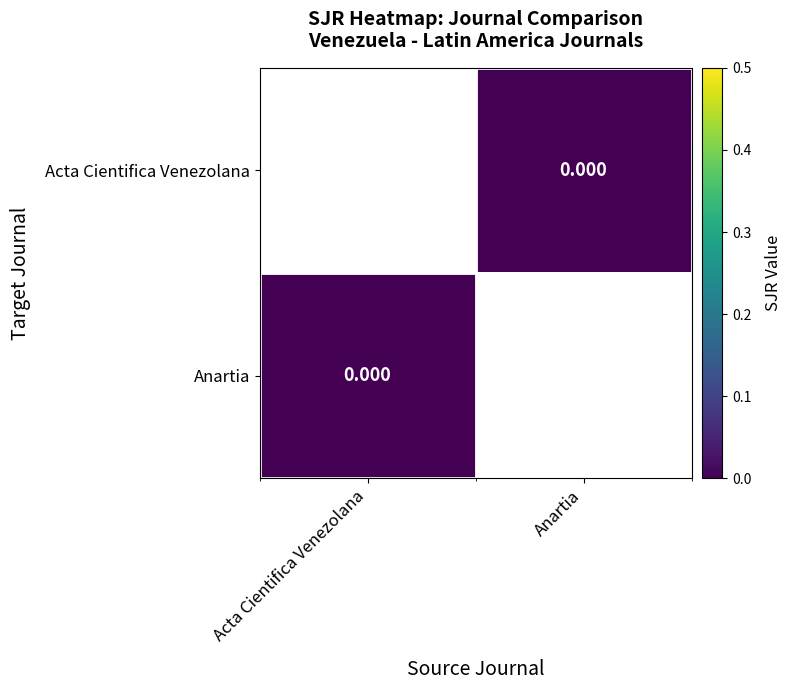

Between Acta Cientifica Venezolana and Anartia, which is larger?

Anartia